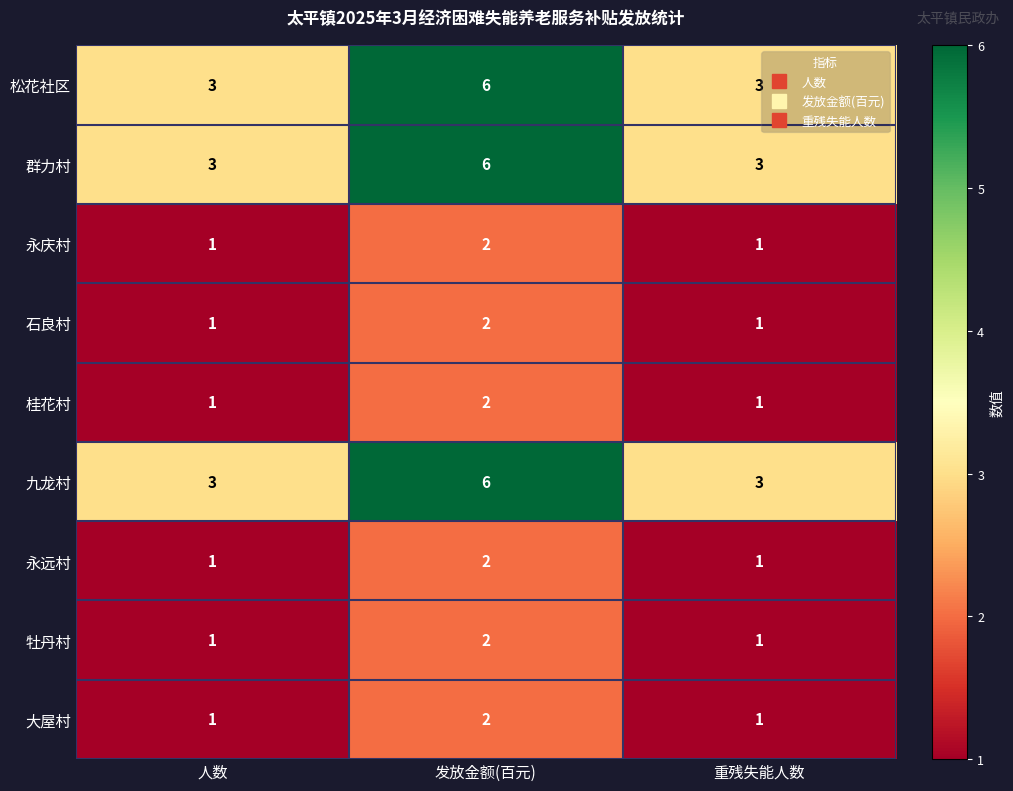

Reading left to right, extract all data points from this chart.

松花社区: 人数=3	发放金额(百元)=6	重残失能人数=3
群力村: 人数=3	发放金额(百元)=6	重残失能人数=3
永庆村: 人数=1	发放金额(百元)=2	重残失能人数=1
石良村: 人数=1	发放金额(百元)=2	重残失能人数=1
桂花村: 人数=1	发放金额(百元)=2	重残失能人数=1
九龙村: 人数=3	发放金额(百元)=6	重残失能人数=3
永远村: 人数=1	发放金额(百元)=2	重残失能人数=1
牡丹村: 人数=1	发放金额(百元)=2	重残失能人数=1
大屋村: 人数=1	发放金额(百元)=2	重残失能人数=1